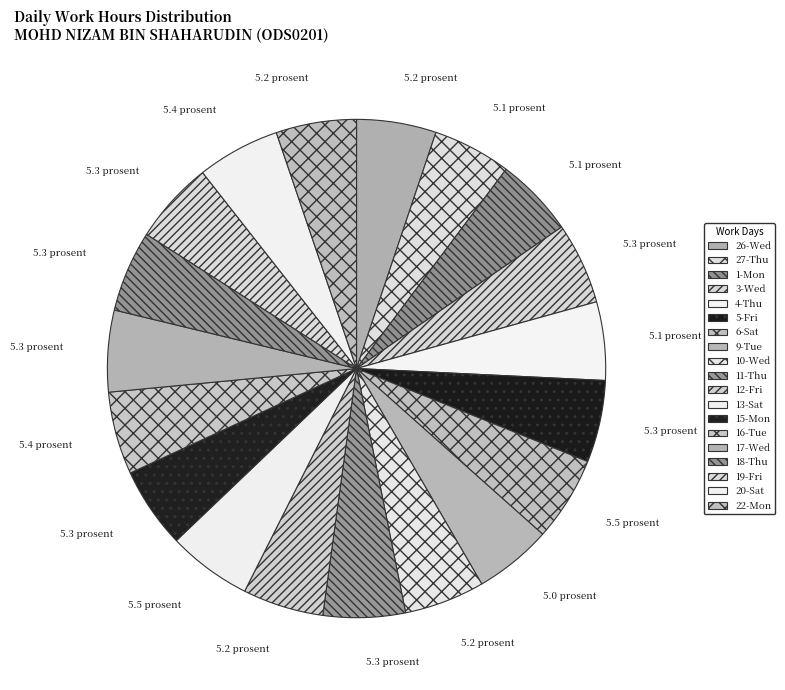

To the nearest percent, what percentage of the pie is 11-Thu?

5%